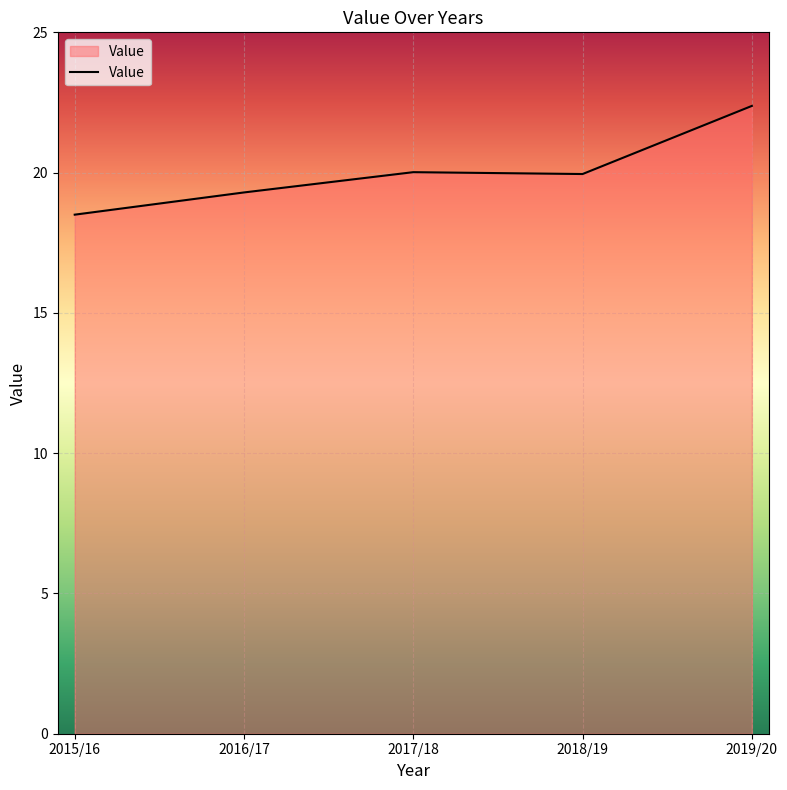

How many distinct data groups are displayed?

1